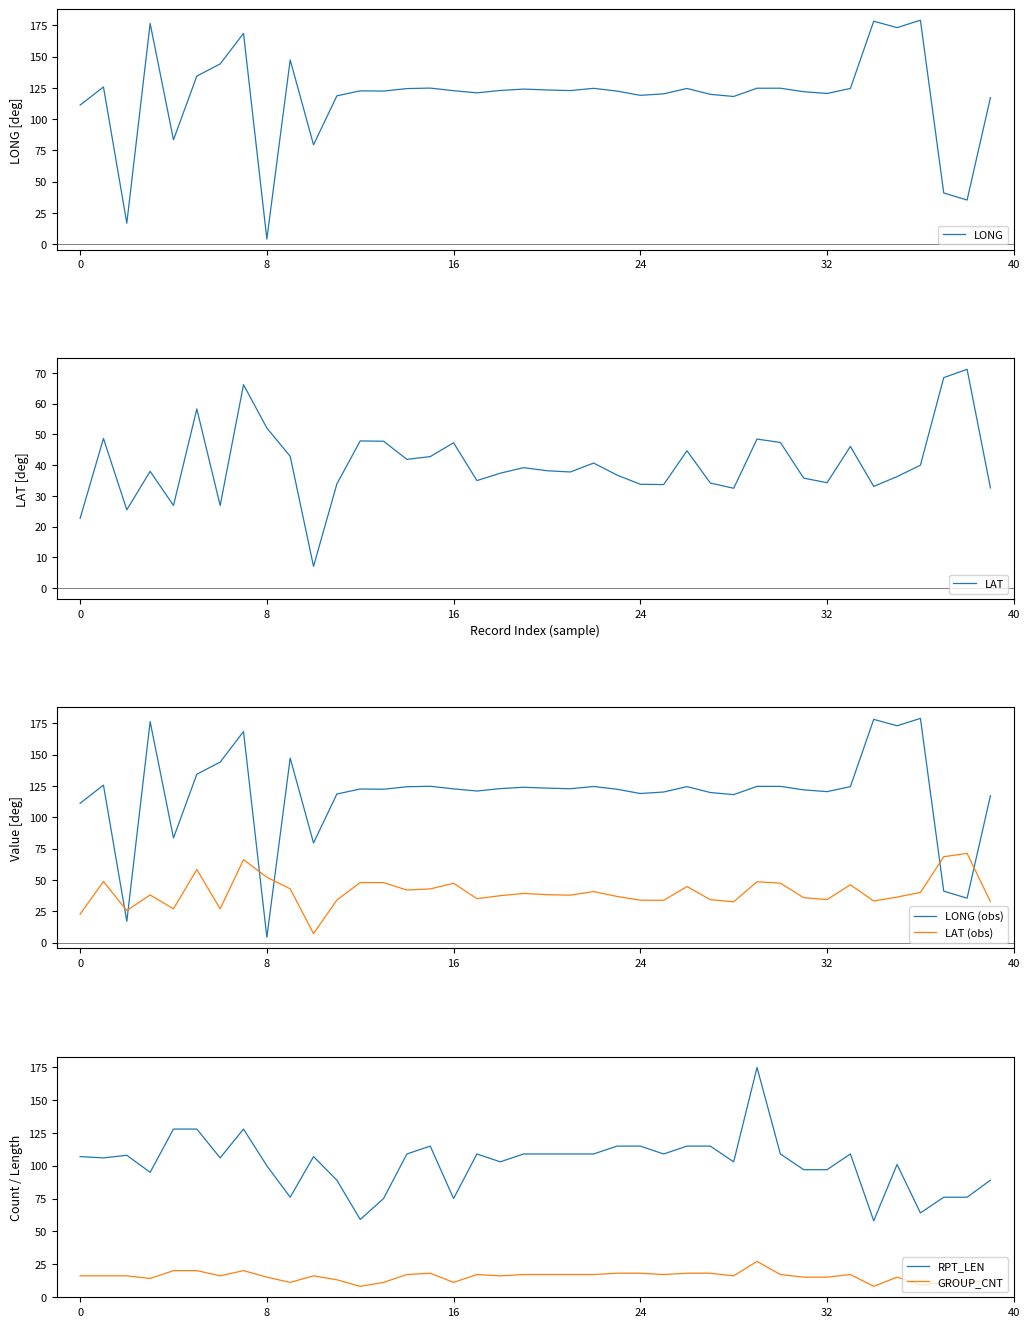

How many lines are shown in the chart?

6